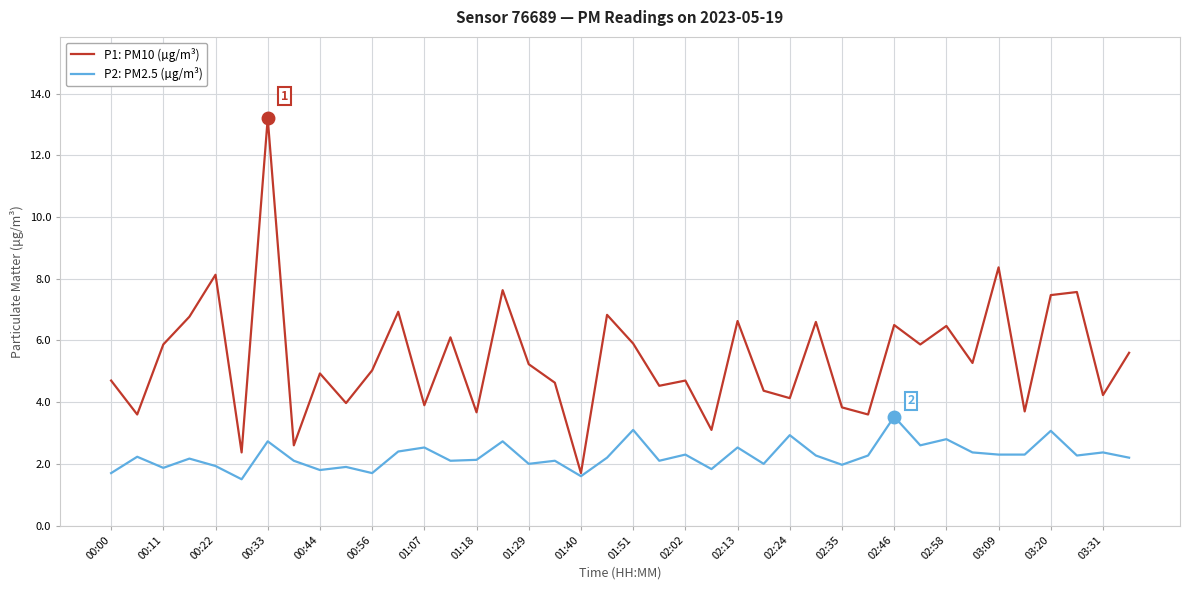

Which series has the largest range (max minus min)?

P1: PM10 (µg/m³)